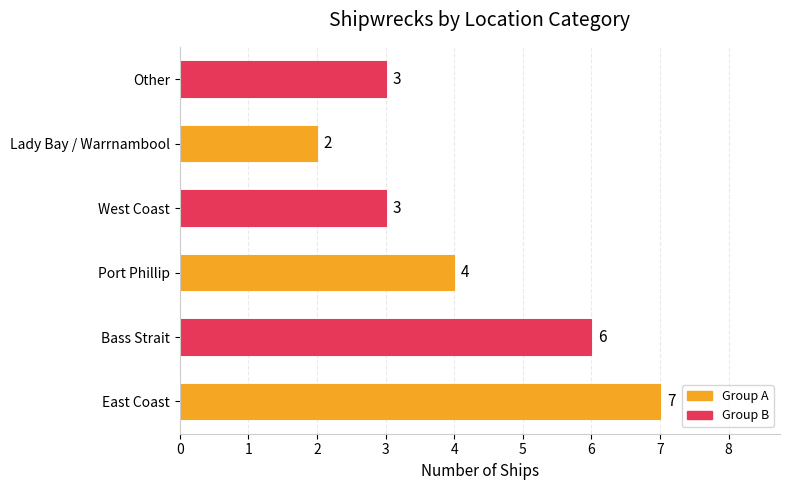

Is it true that the value at West Coast is 5?

False